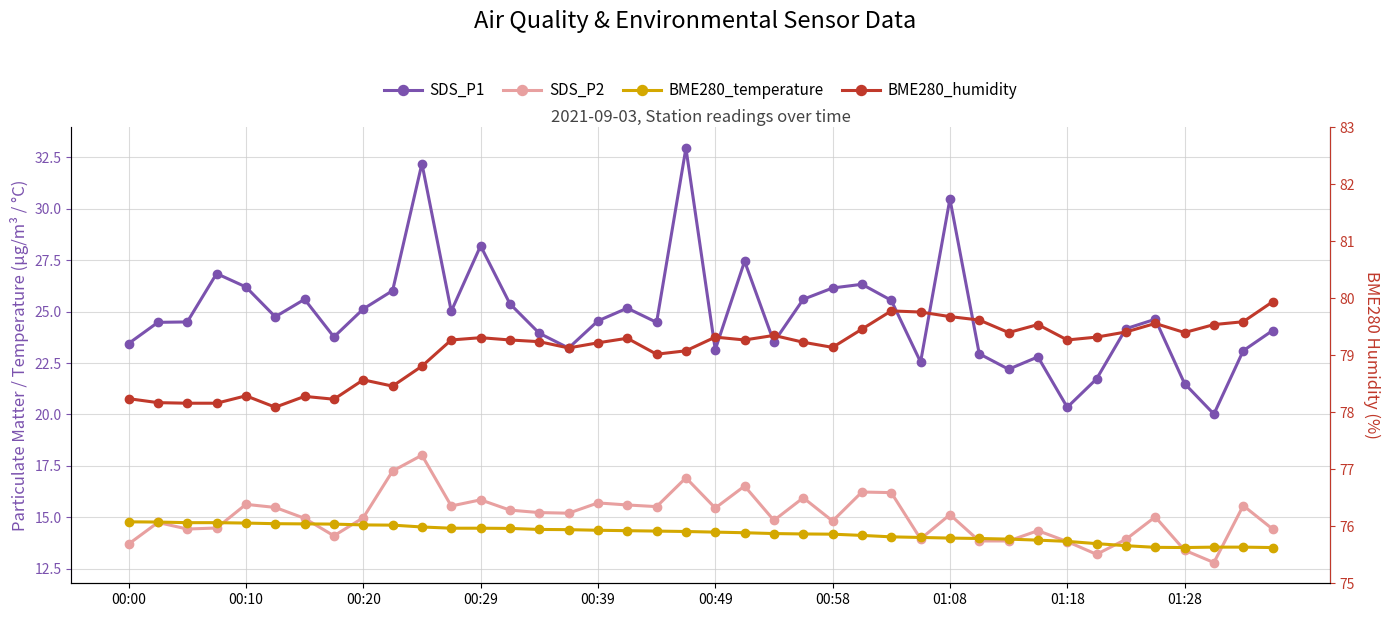

Rank the series at 21 from highest to lowest value.

BME280_humidity, SDS_P1, SDS_P2, BME280_temperature